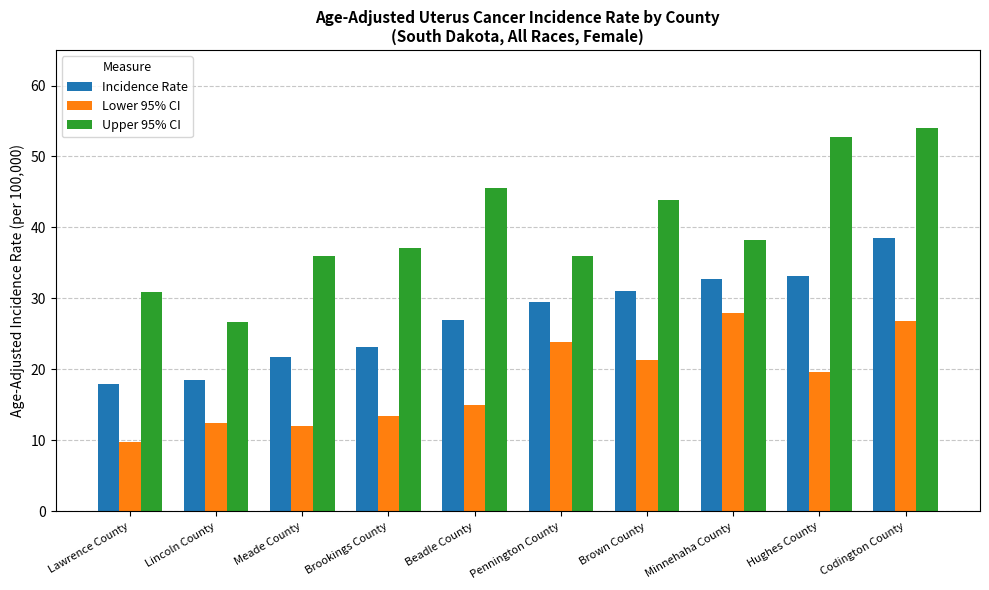

What are all the series names shown in the legend?

Incidence Rate, Lower 95% CI, Upper 95% CI